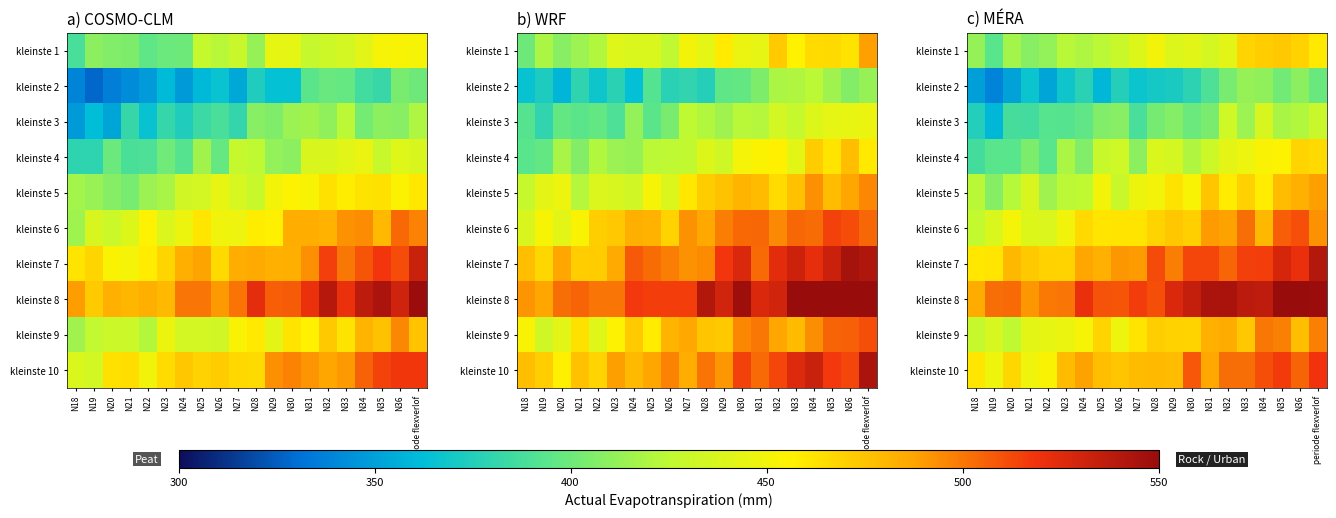

What is the sum of all kleinste 2 values?

7550.9